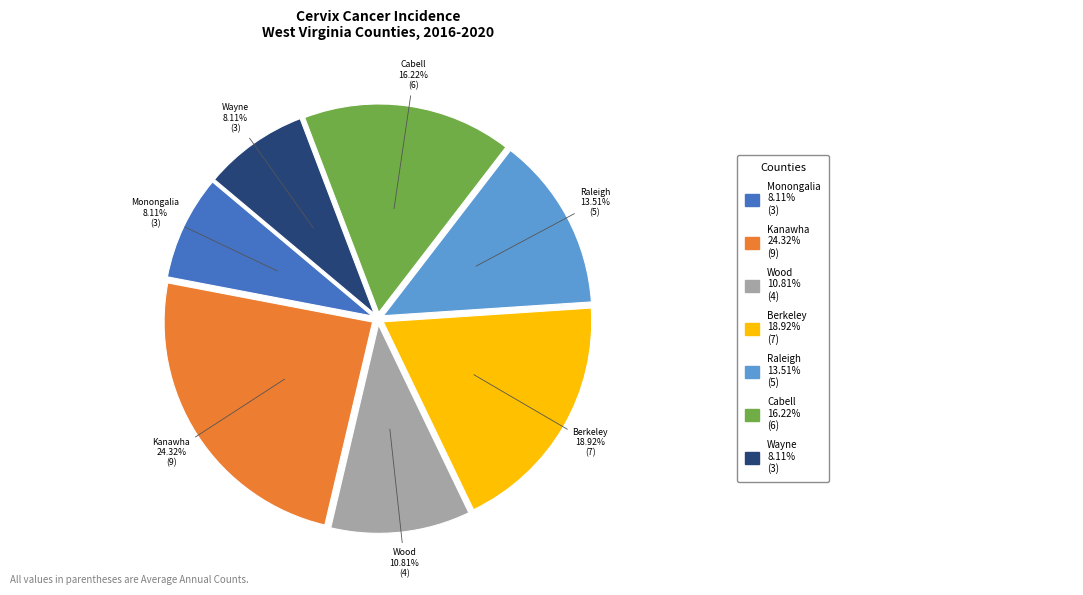

Is there any slice that represents more than half of the pie?

No